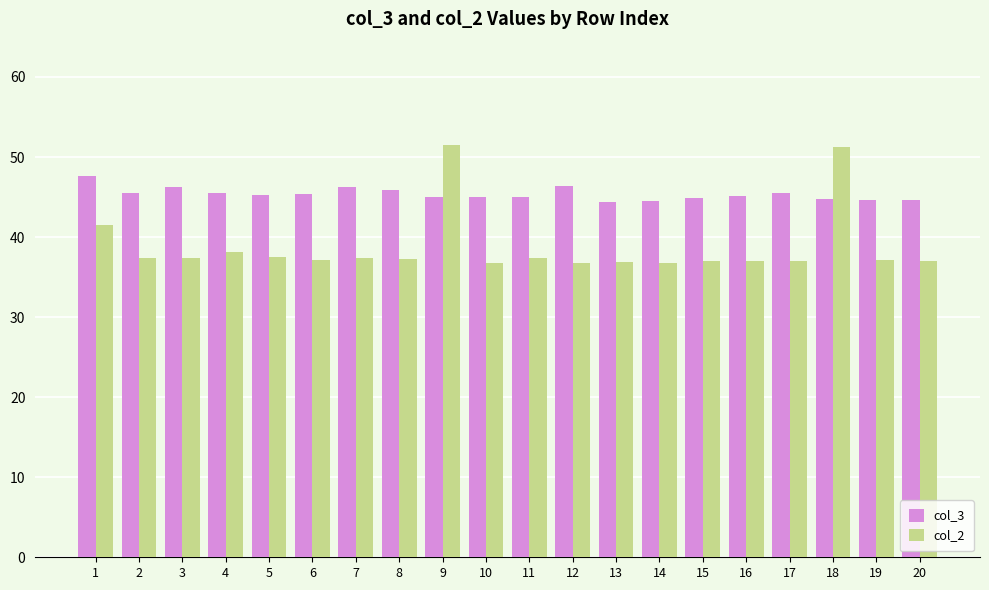

How many data points does each series have?

20